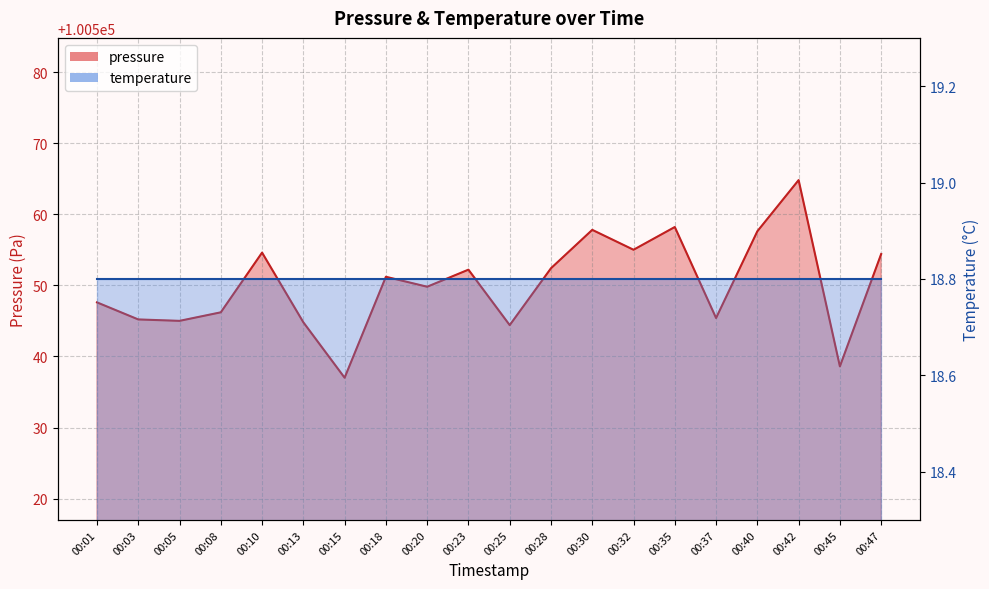

Reading left to right, list all the values displayed in this chart.

100547.6	100545.2	100545.0	100546.2	100554.6	100544.8	100537.0	100551.2	100549.8	100552.2	100544.4	100552.4	100557.8	100555.0	100558.2	100545.4	100557.6	100564.8	100538.6	100554.4